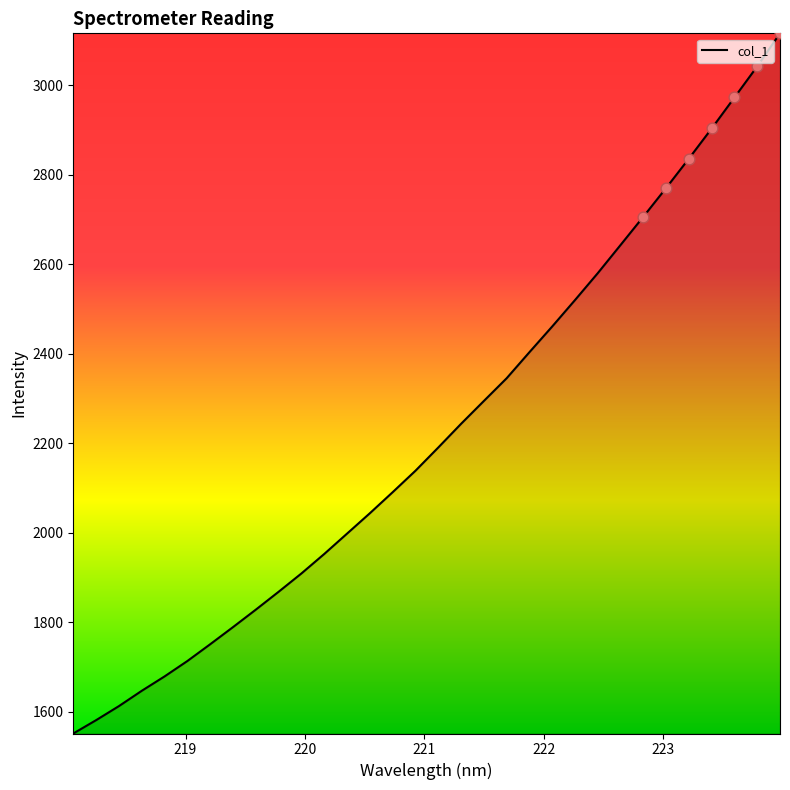

What is the difference between the maximum and minimum values?

1564.2